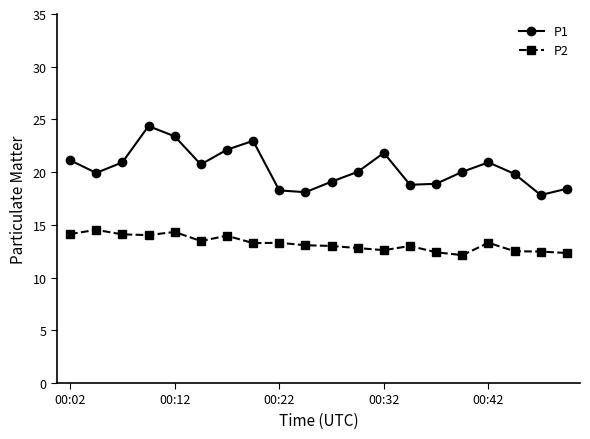

What is the greatest value displayed?

24.4